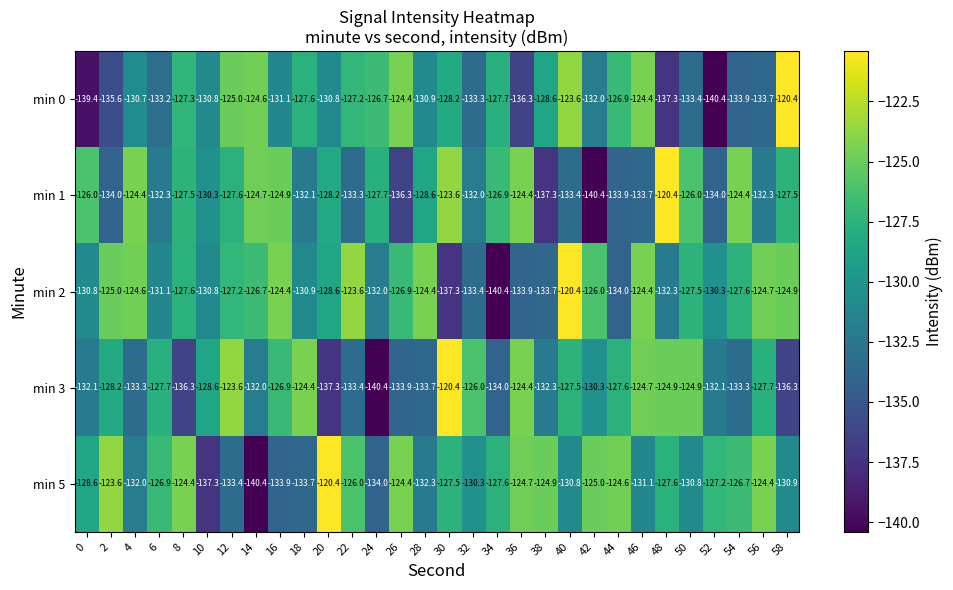

The min 2 series shows -64.7 at 56. True or false?

False